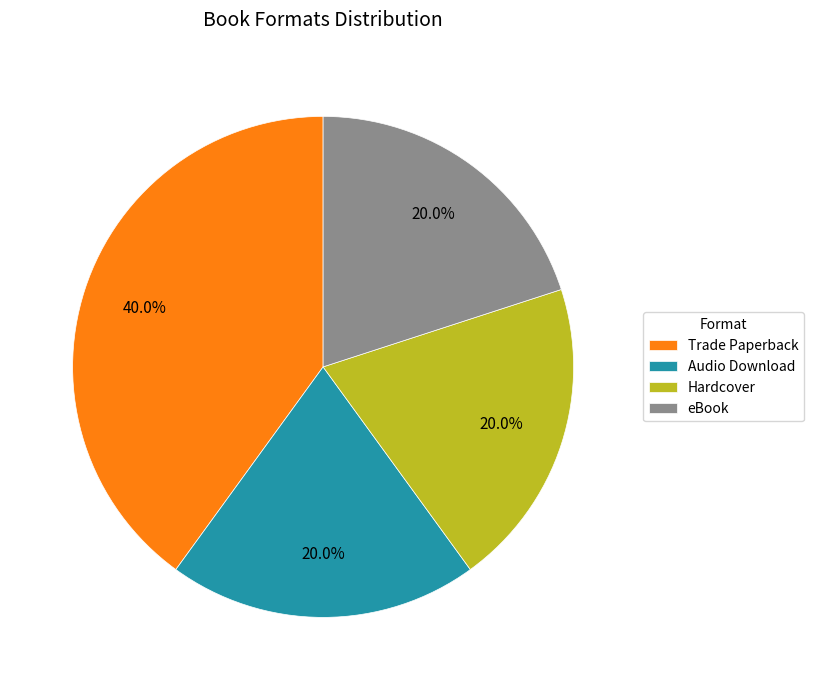

Which has a higher value, Trade Paperback or eBook?

Trade Paperback